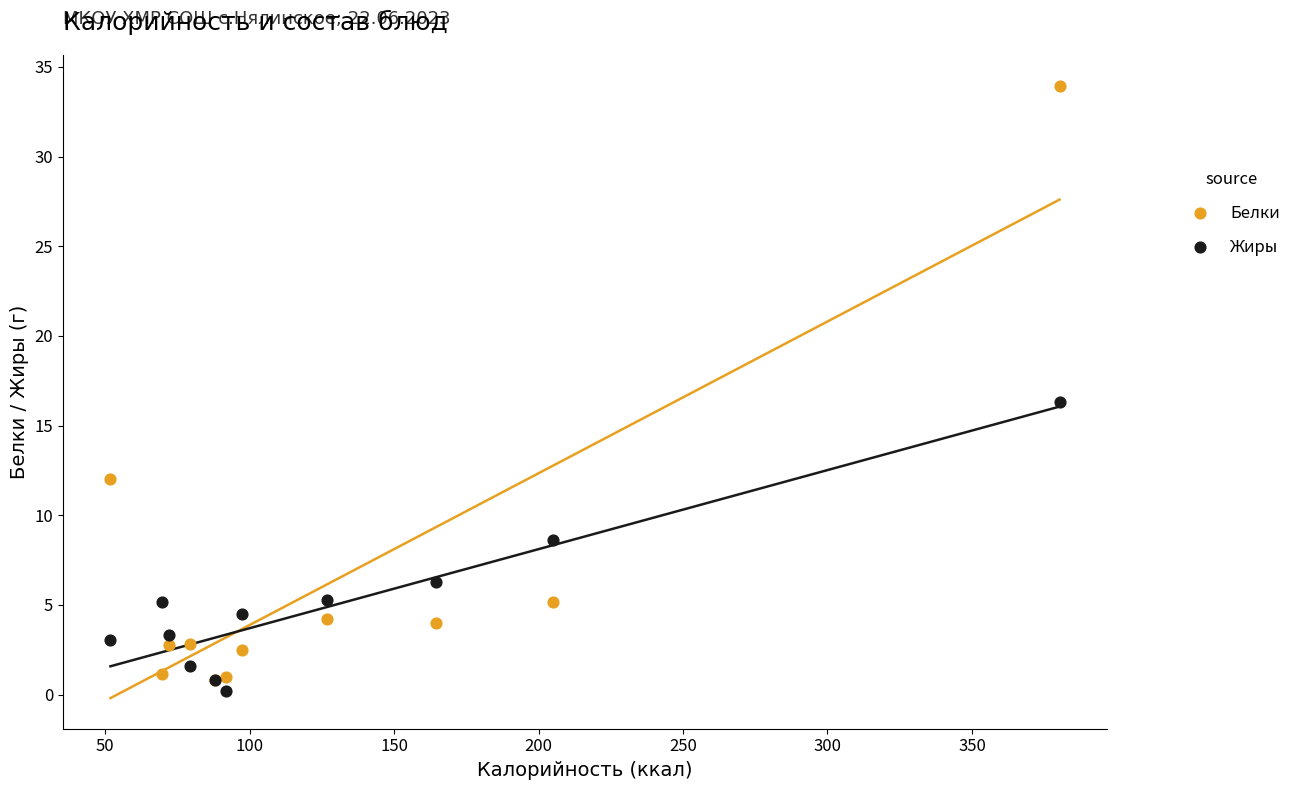

In the Белки series, what Y value is closest to 17?

12.0